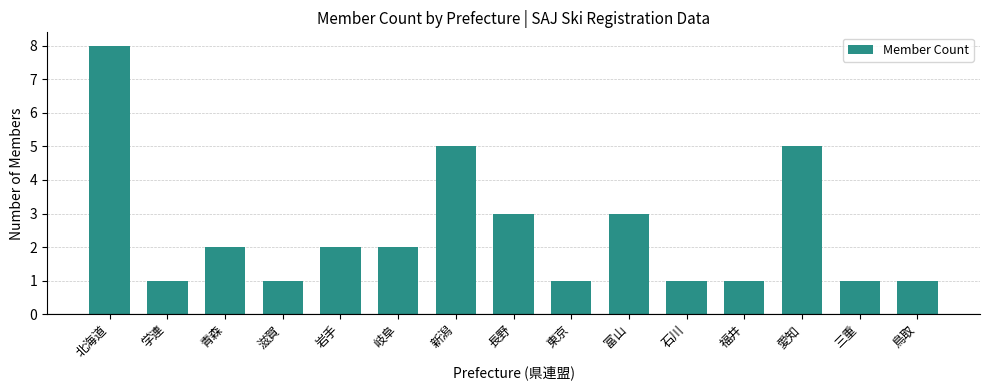

Reading right to left, extract all data points from this chart.

鳥取=1	三重=1	愛知=5	福井=1	石川=1	富山=3	東京=1	長野=3	新潟=5	岐阜=2	岩手=2	滋賀=1	青森=2	学連=1	北海道=8